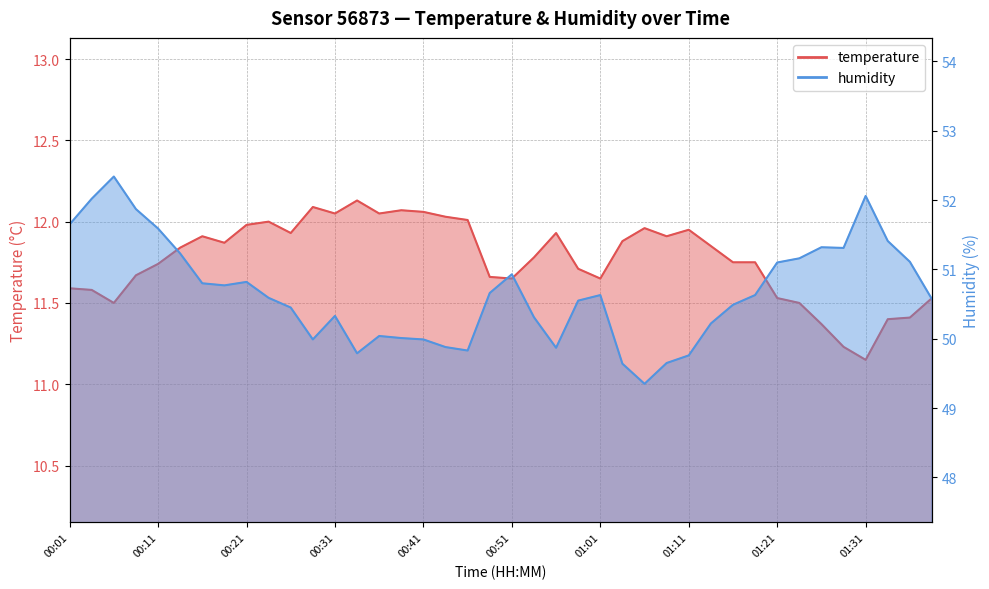

At which label does humidity reach its peak?

00:06